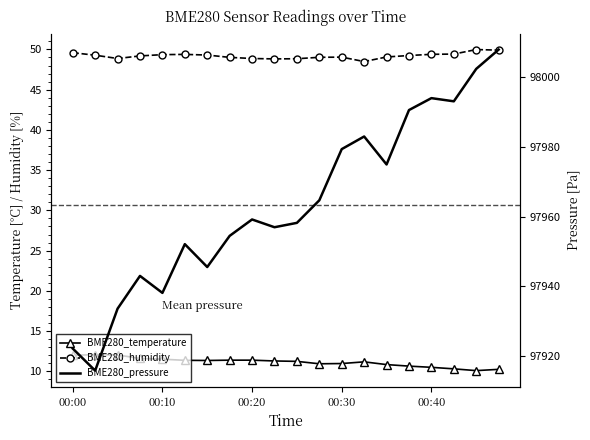

Where is BME280_pressure nearest to the value 97961?

00:20